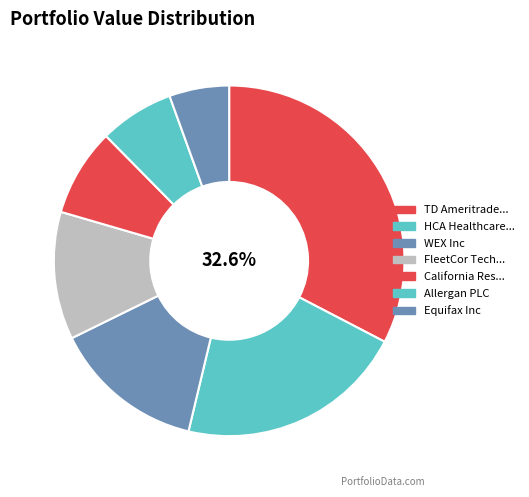

What is the smallest slice in the pie chart?

Equifax Inc